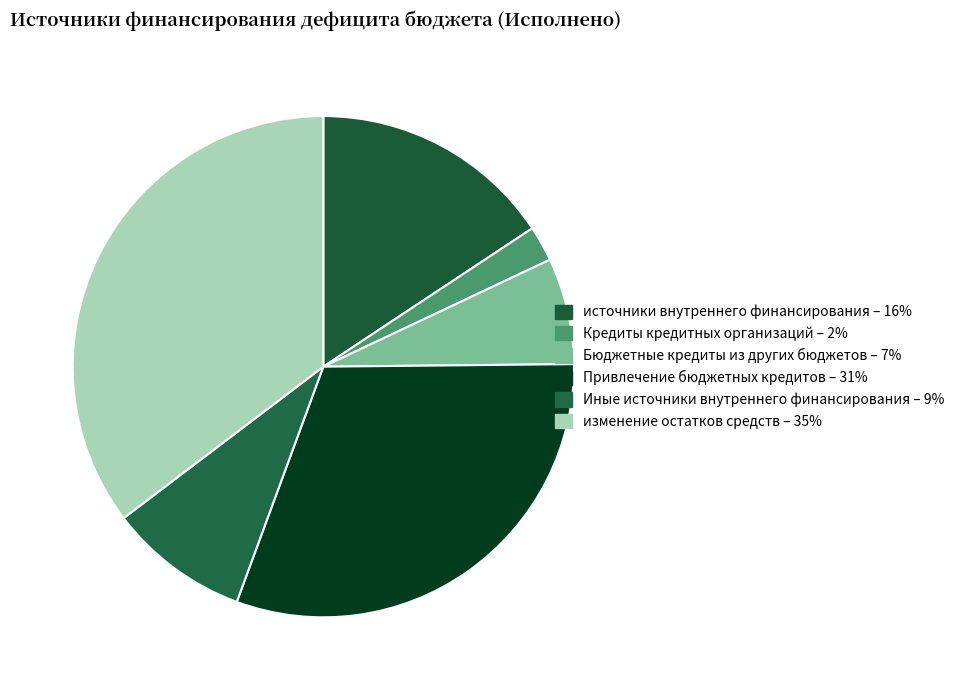

The Иные источники внутреннего финансирования slice represents 1% of the pie. True or false?

False